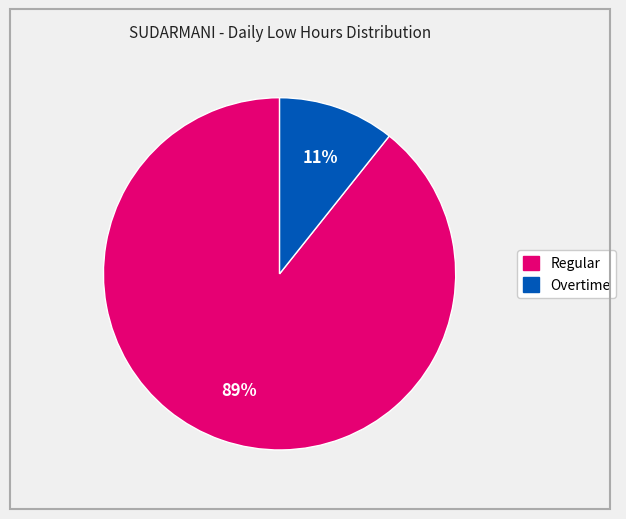

To the nearest percent, what is the average slice percentage?

50%